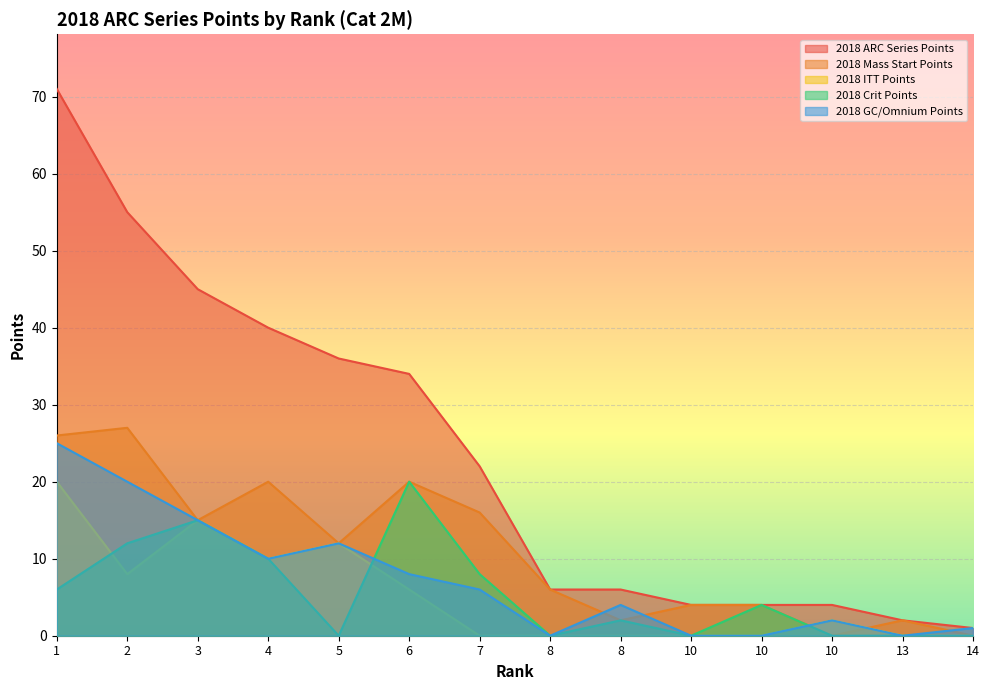

Which category has the highest value across all series?

1